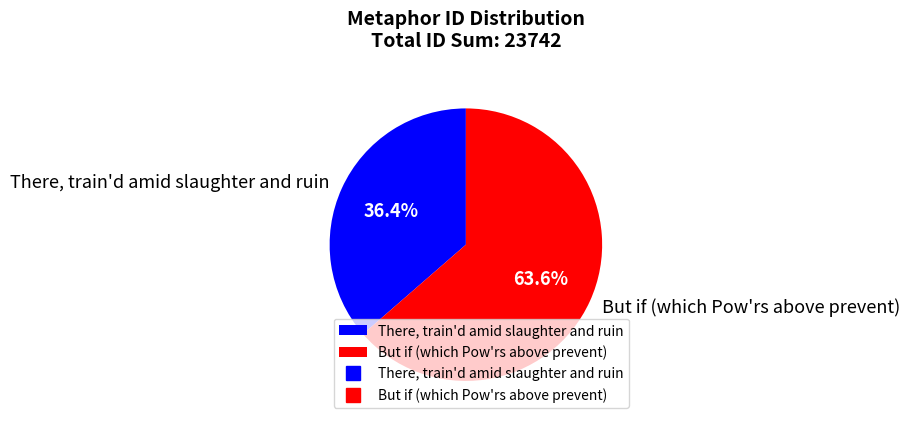

Which slice is the largest?

But if (which Pow'rs above prevent)